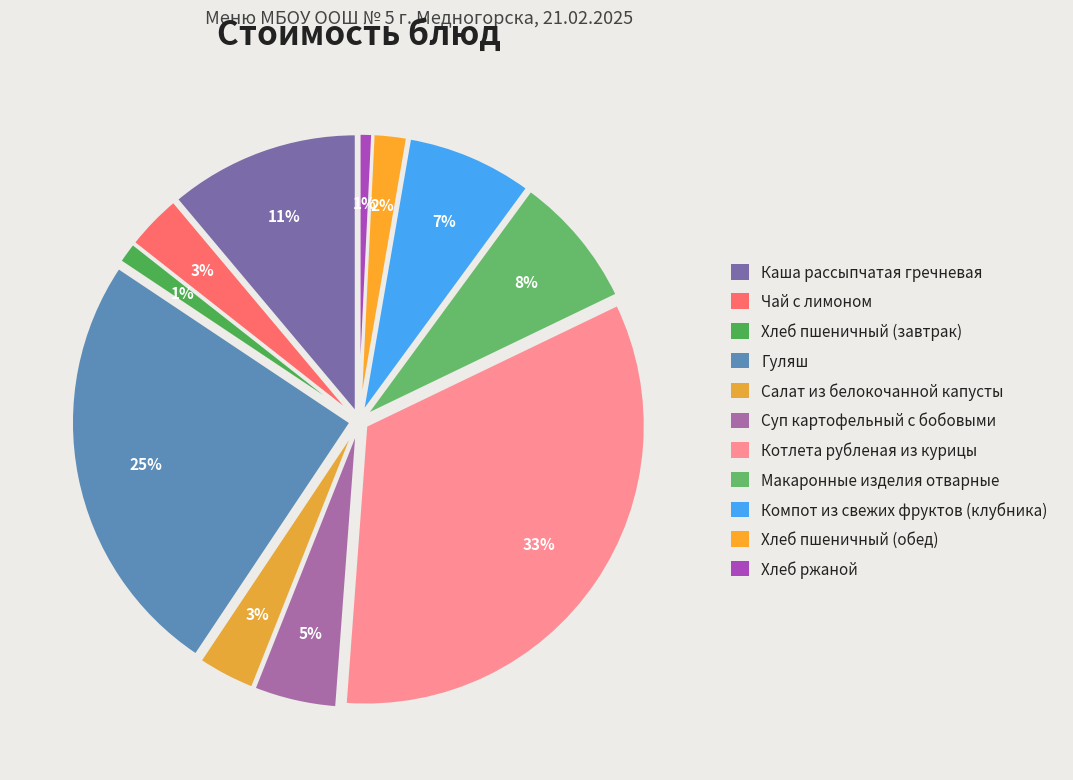

Which has a higher value, Чай с лимоном or Макаронные изделия отварные?

Макаронные изделия отварные